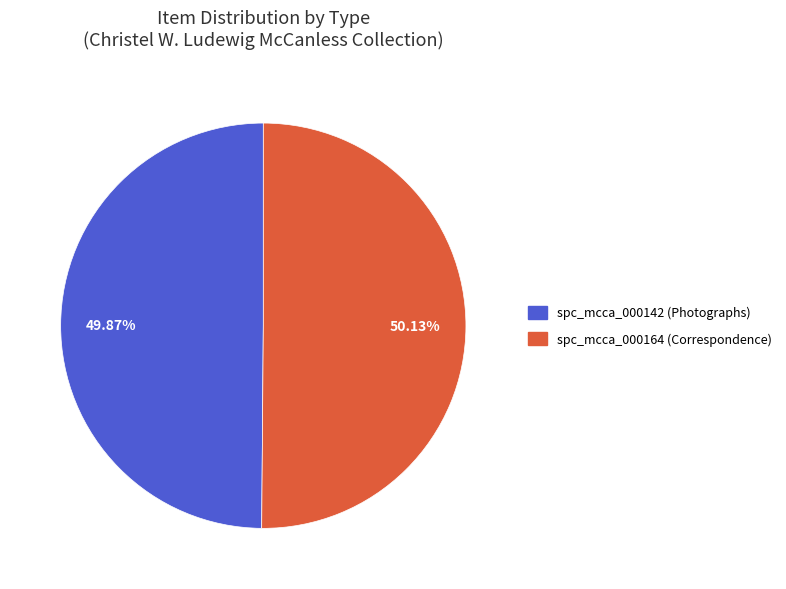

To the nearest percent, what is the average slice percentage?

50%